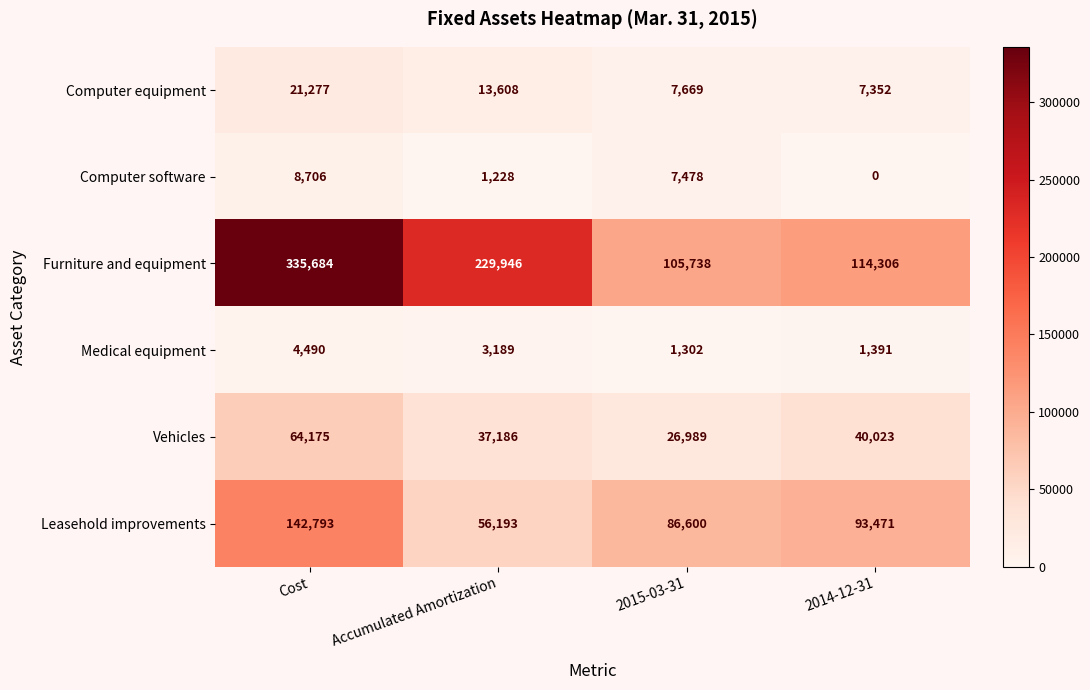

Which series changed the most between Accumulated Amortization and 2015-03-31?

Furniture and equipment